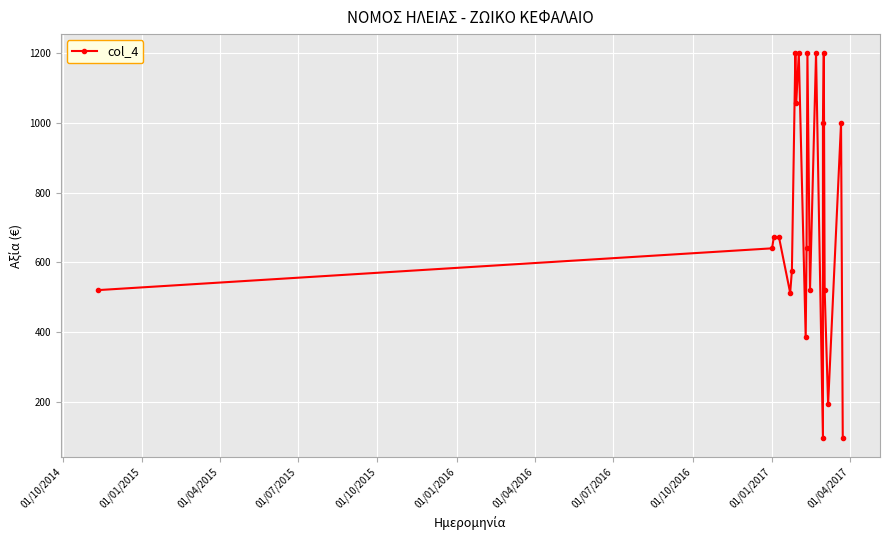

How many values exceed 640?

10